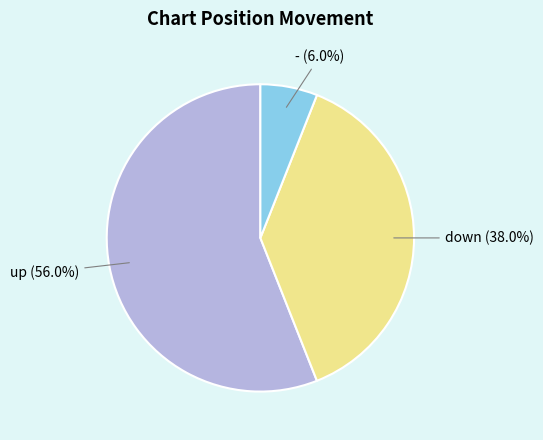

Which category has the biggest portion of the pie?

up